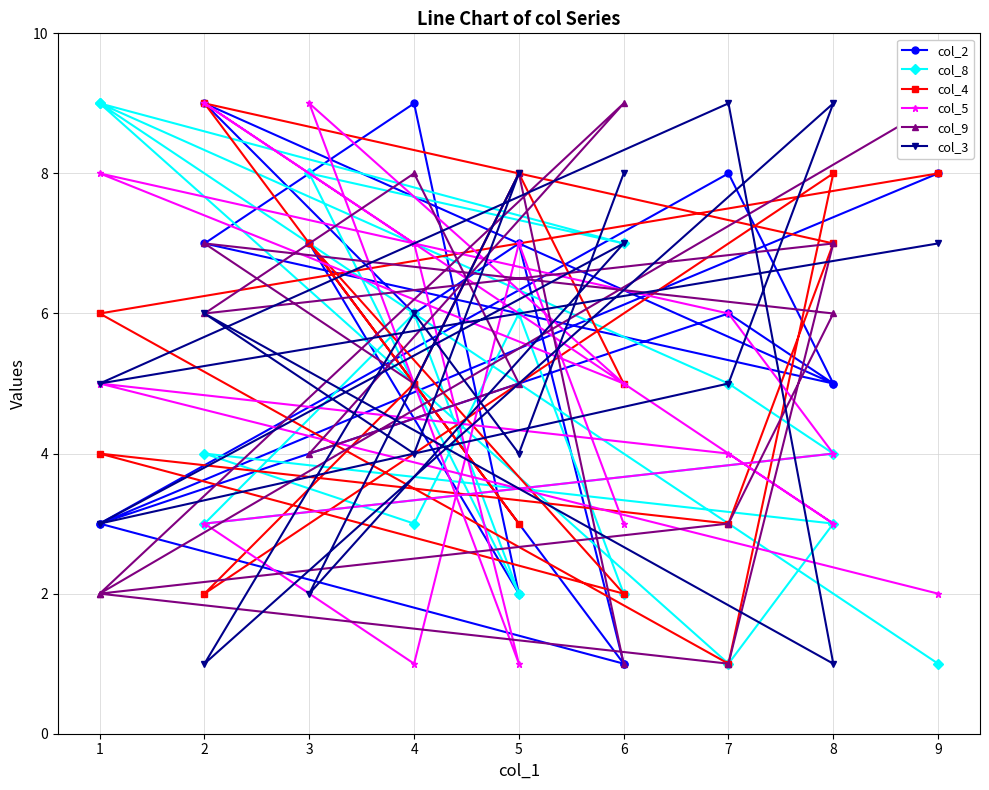

Where does the col_8 series first go above 4?

5